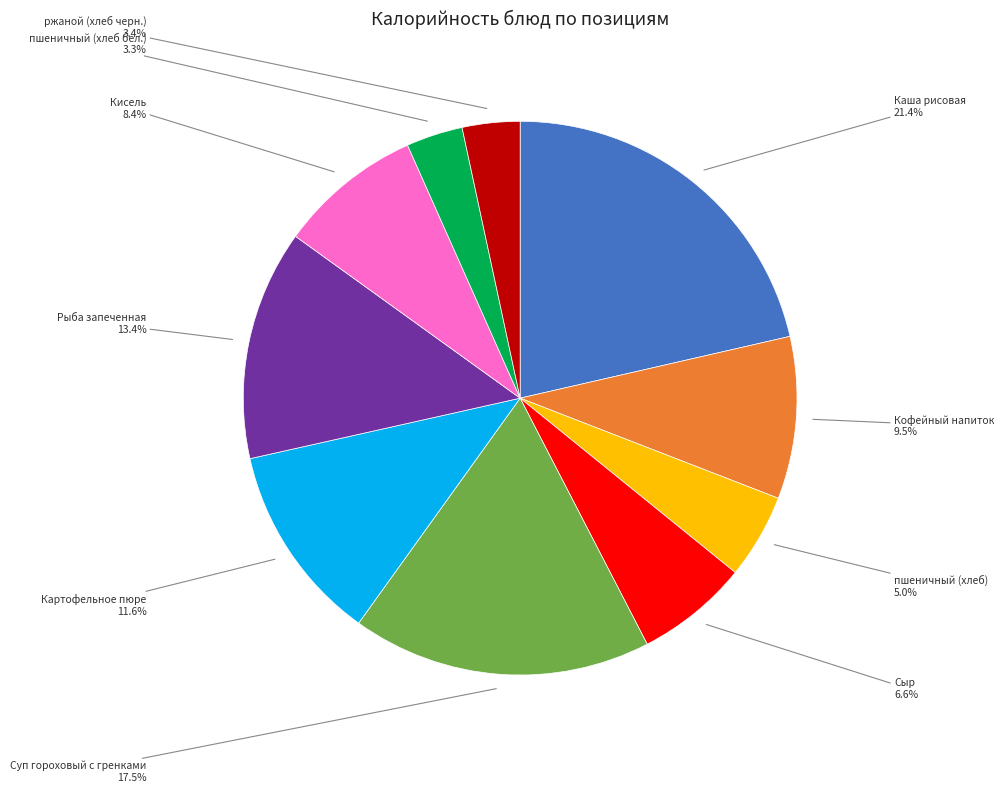

How many slices are in this pie chart?

10